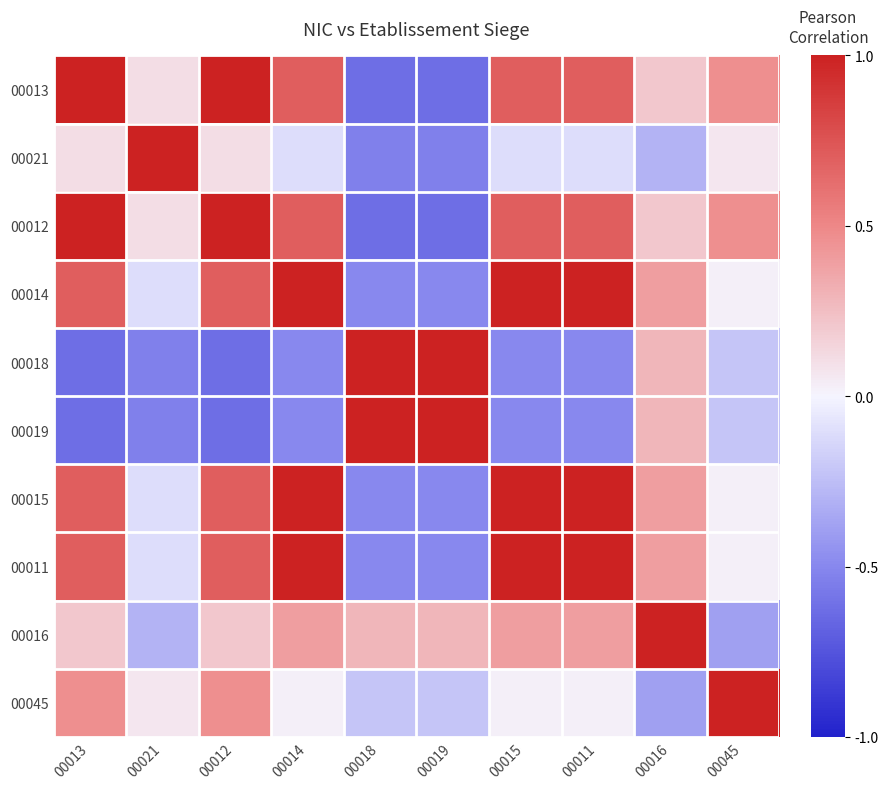

Between 00018 and 00019, which is larger?

00018